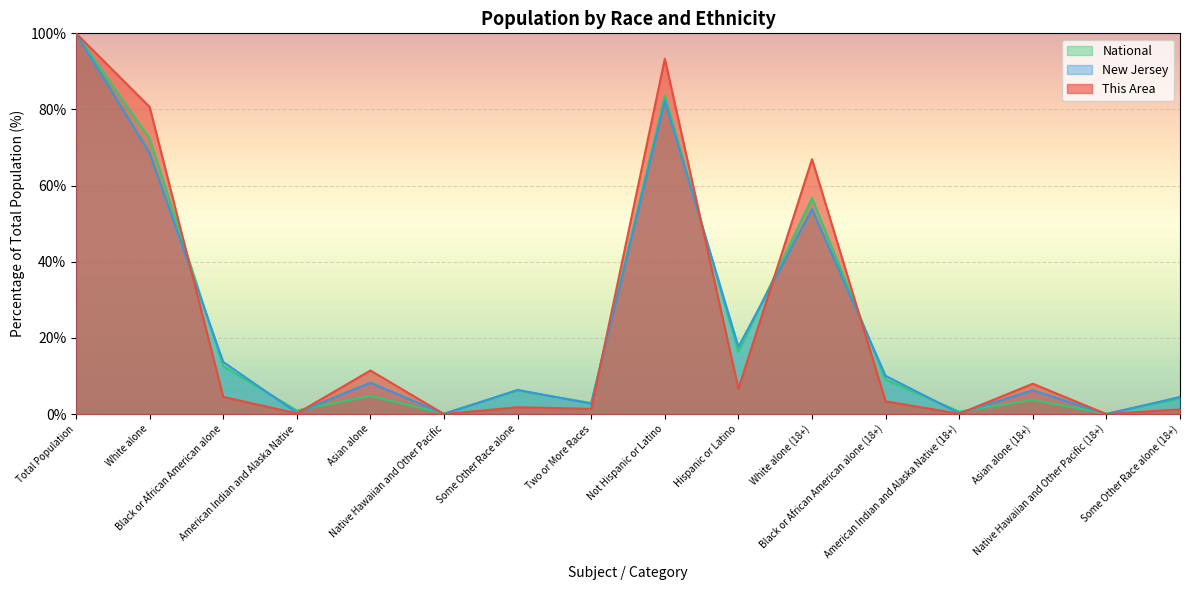

At which category does New Jersey reach its first local valley?

American Indian and Alaska Native